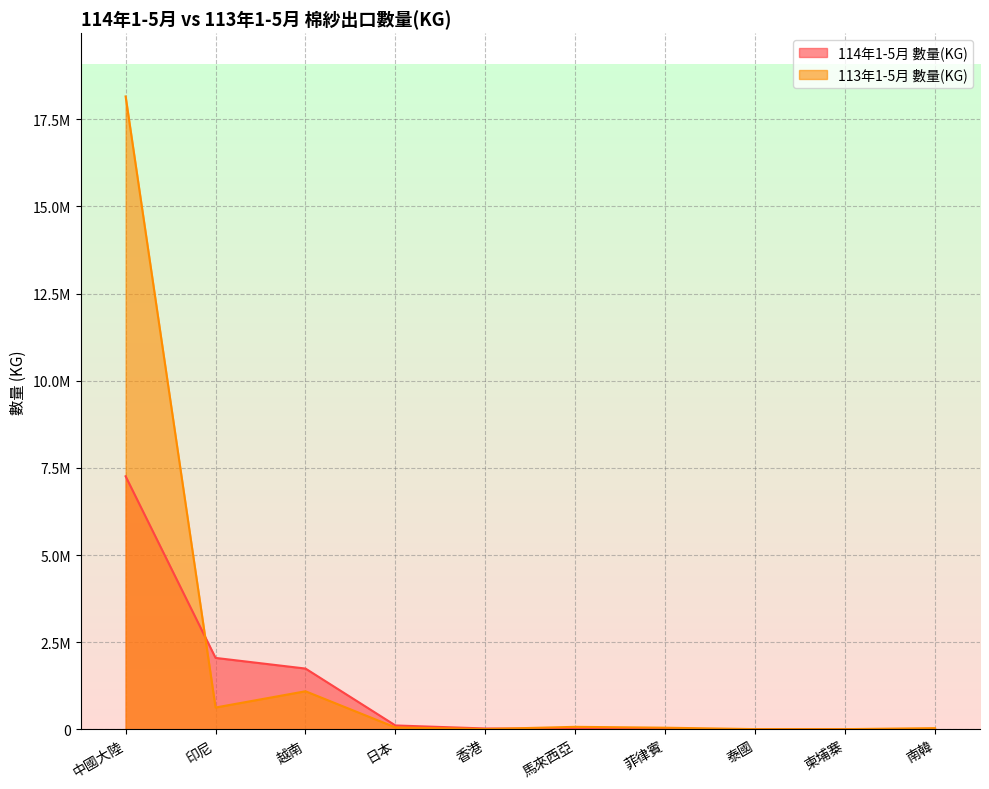

In 113年1-5月 數量(KG), how many points are lower than both neighbors (excluding endpoints)?

3